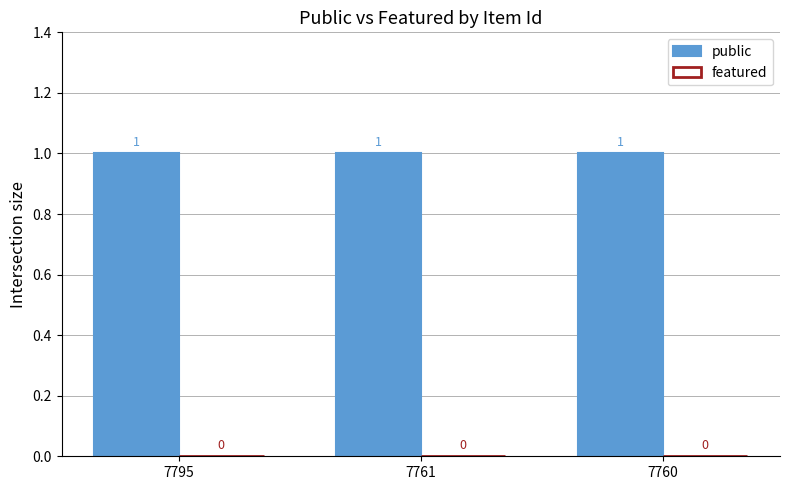

How many bars are there in each group?

2